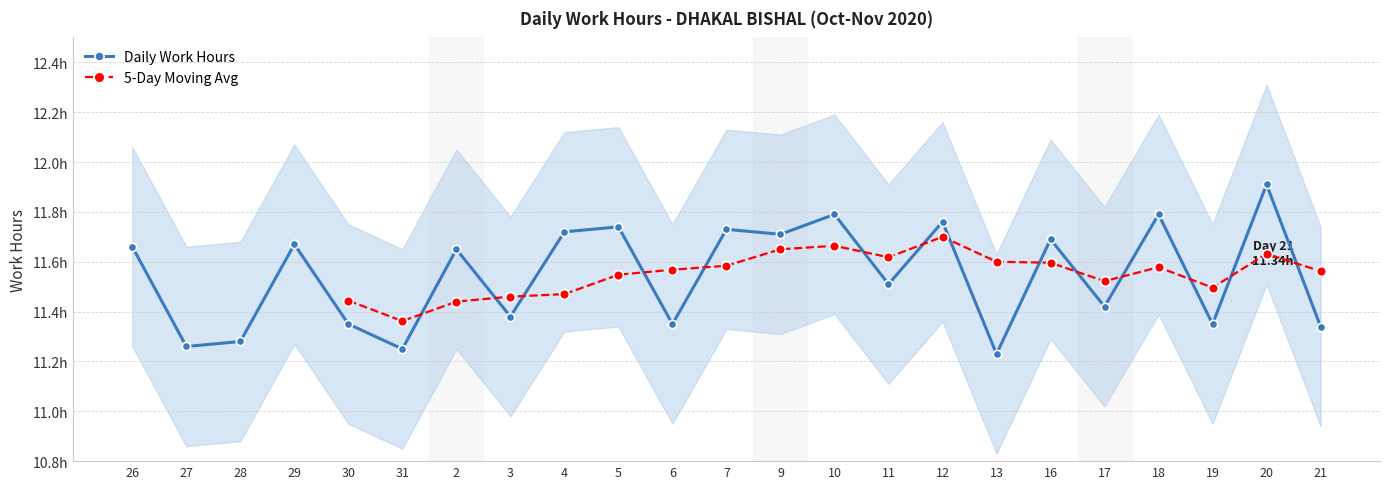

How many points are higher than both their immediate neighbors (excluding endpoints)?

9